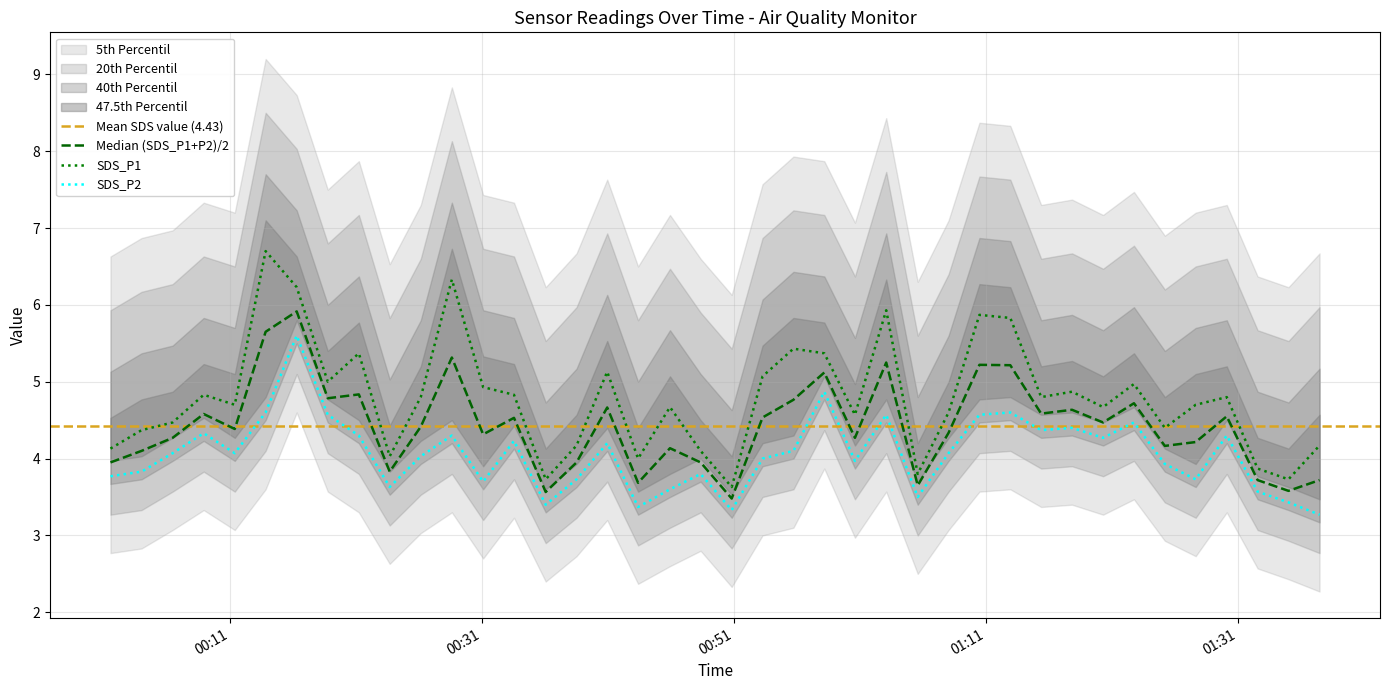

Which category has the highest value in the SDS_P2 series?

2022/11/13 00:16:17